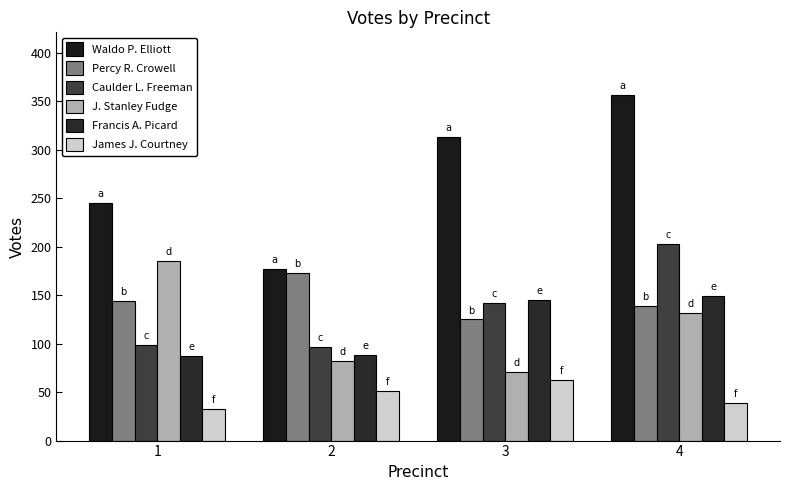

How many data points in Francis A. Picard are less than 145?

2